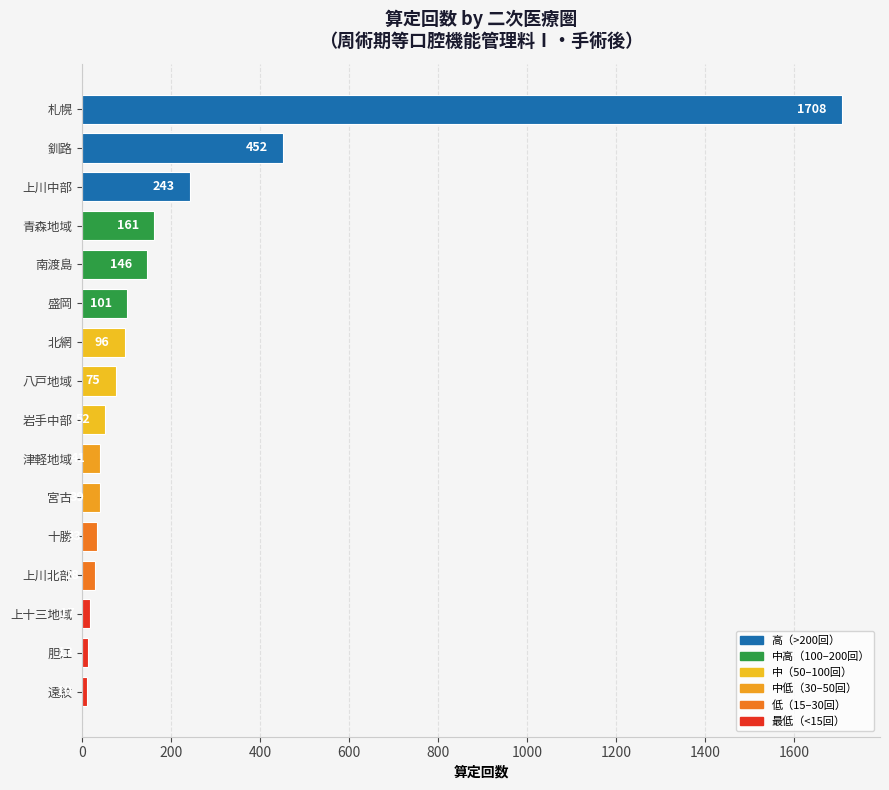

Are the bars horizontal?

Yes